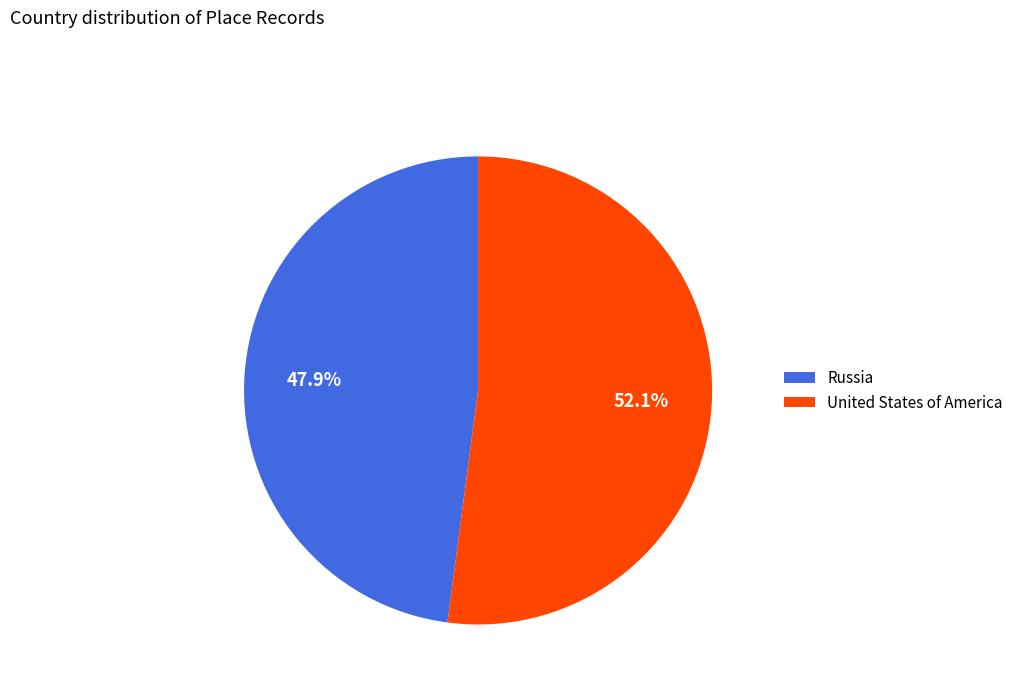

Is it true that United States of America is 43% of the pie?

False